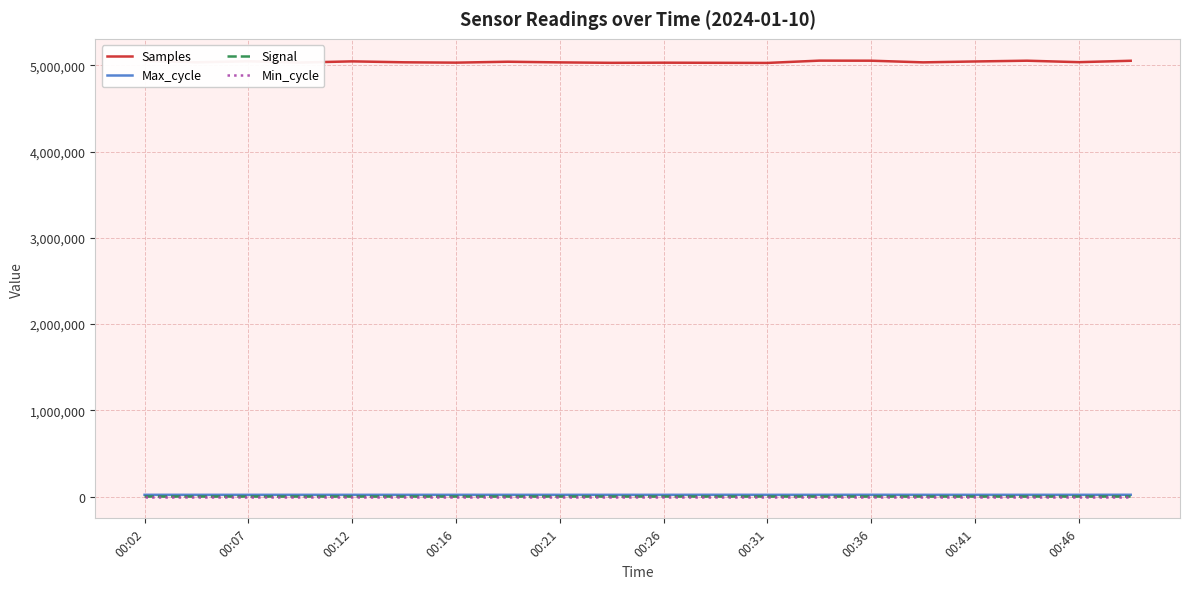

Does the chart display data point markers on the line(s)?

No